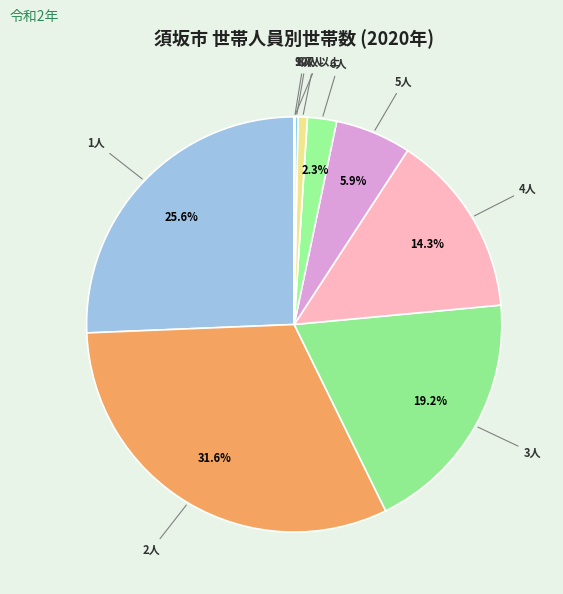

What is the ratio of the value at 6人 to the value at 4人?

0.2